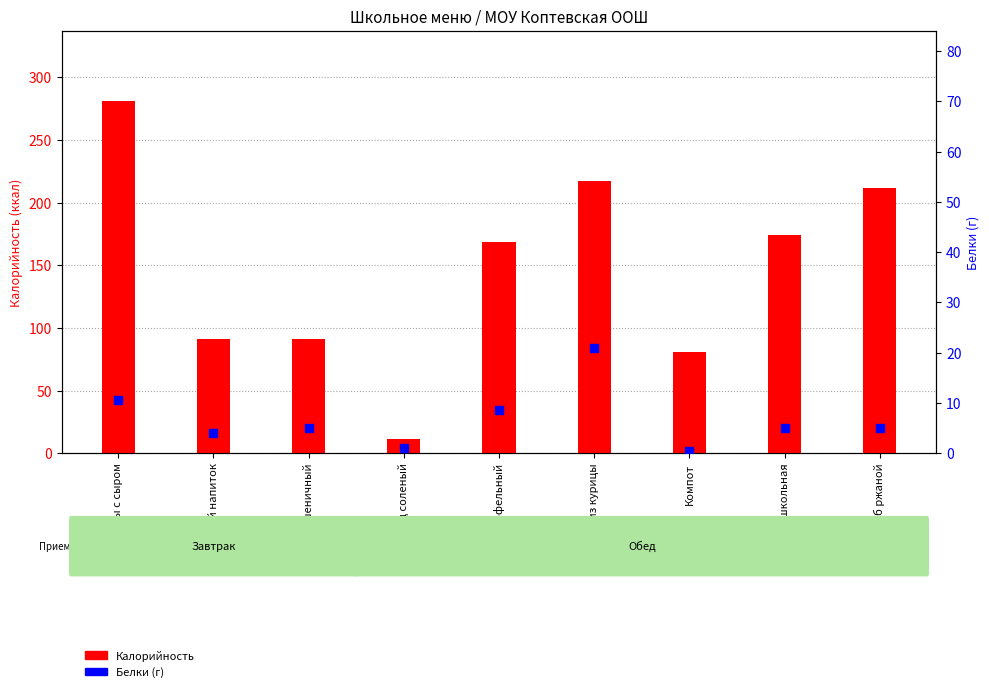

What are all the series names shown in the legend?

Калорийность, Белки